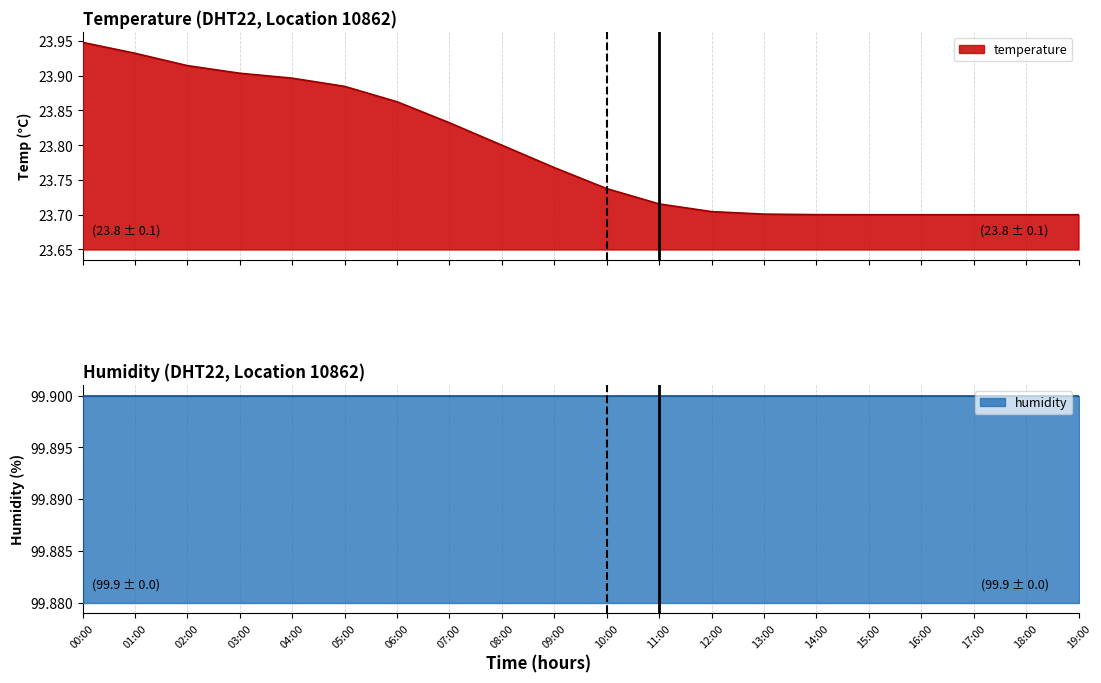

What is the total value across all series at 01:00?

123.8